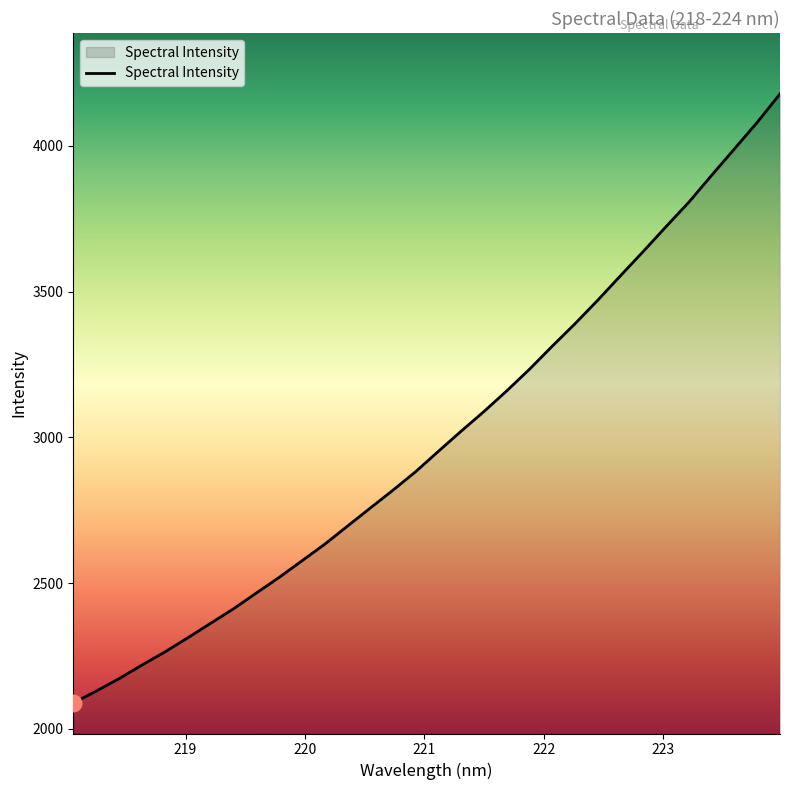

What is the difference between the maximum and minimum values?

2090.1